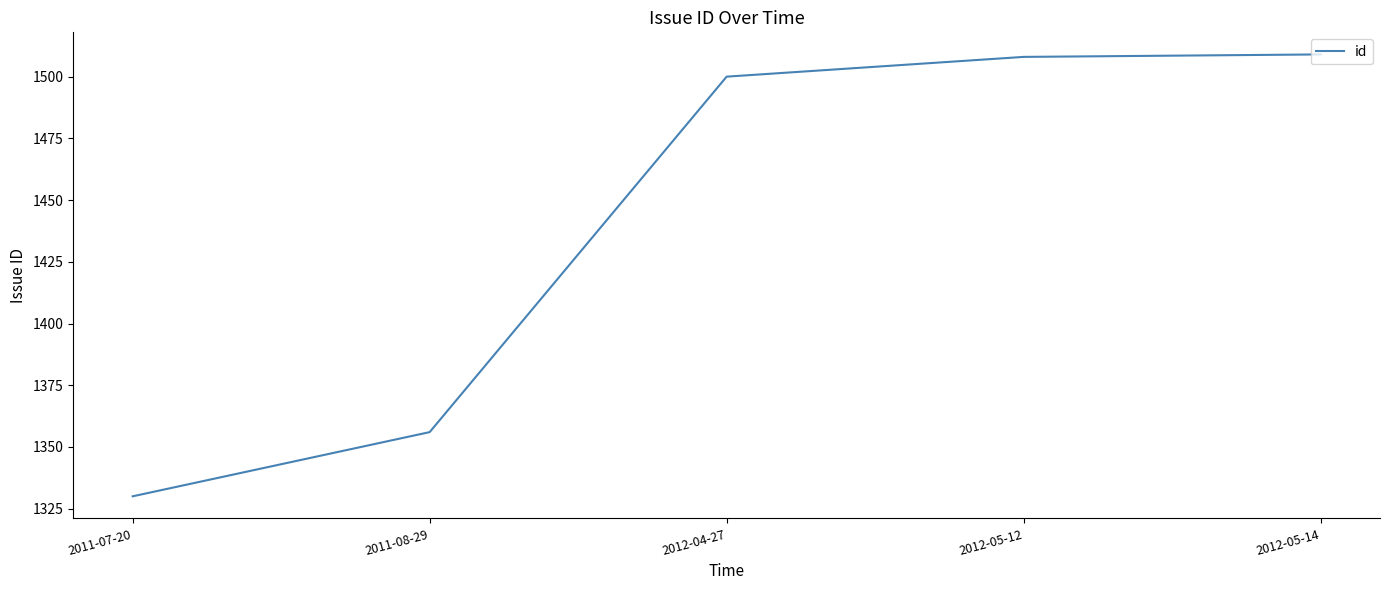

At which label is the value closest to 1419?

2011-08-29